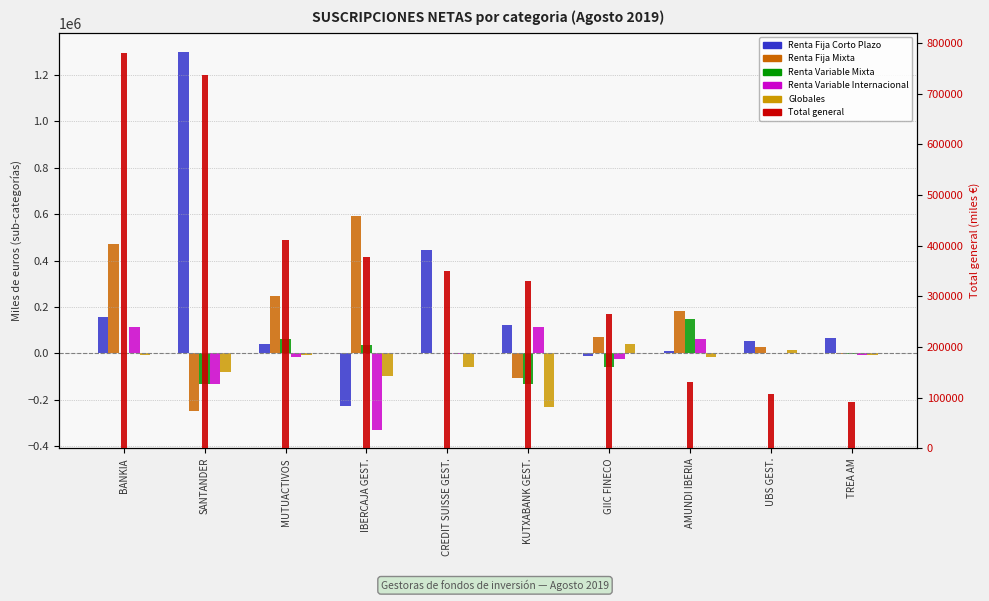

How many data points in Renta Variable Internacional are less than -3689?

5